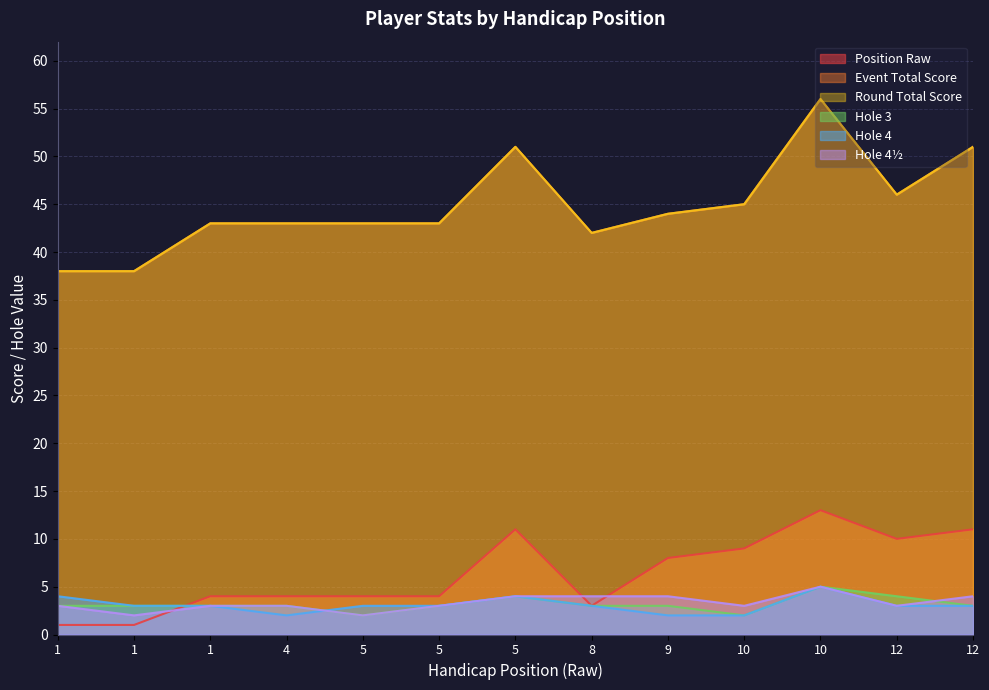

How many values in the round_total_score series are below 43?

3